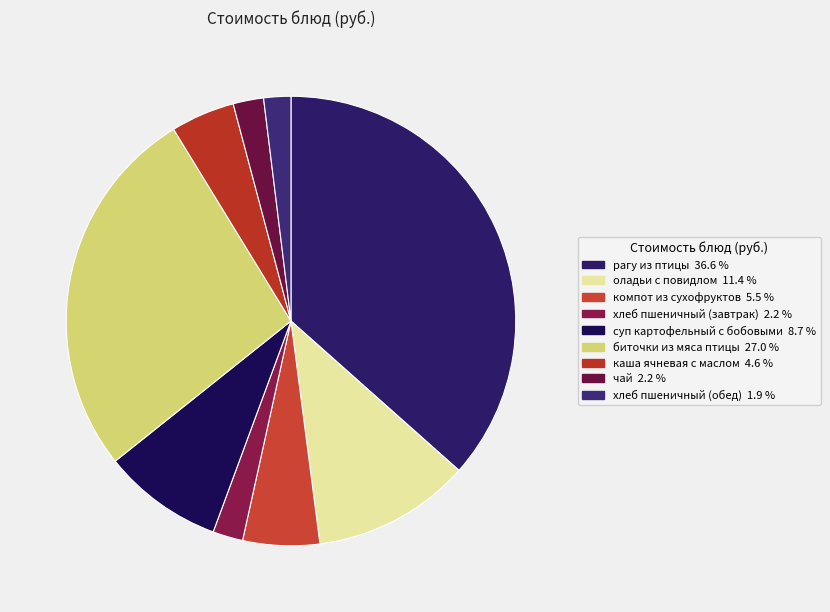

Between суп картофельный с бобовыми and хлеб пшеничный (завтрак), which is larger?

суп картофельный с бобовыми